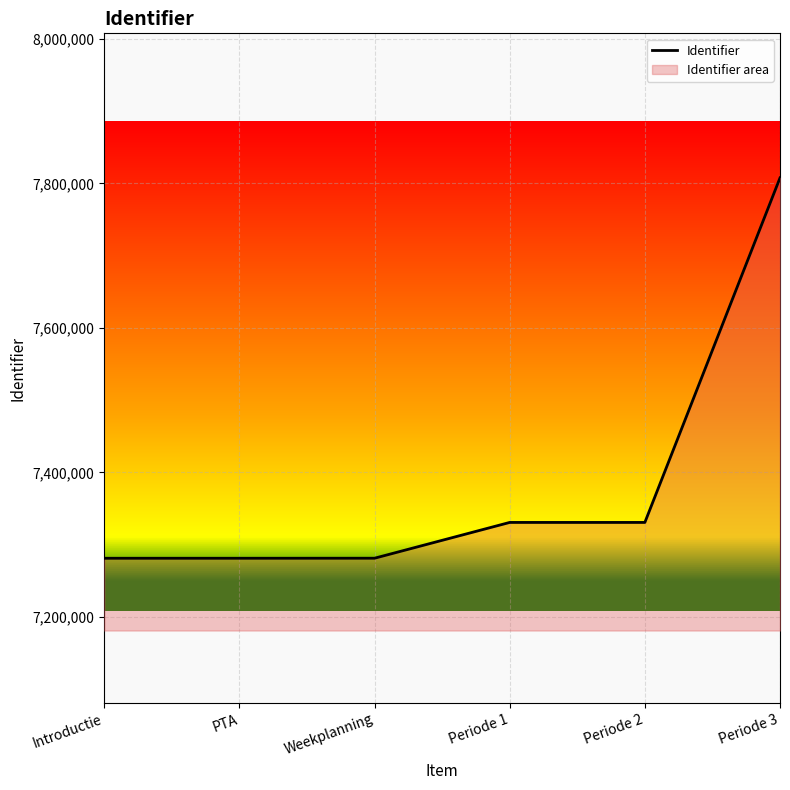

What is the change in value from PTA to Periode 1?

+49577